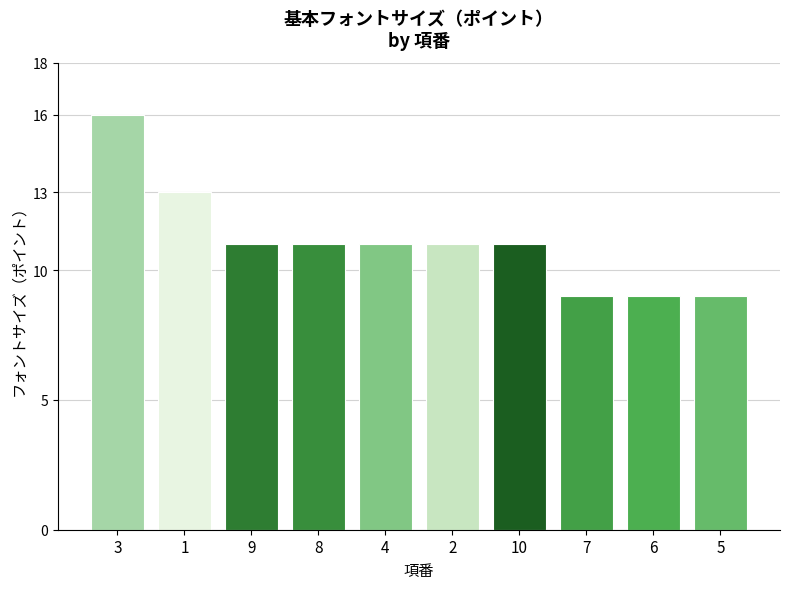

What is the sum of the values at 6 and 7?

18